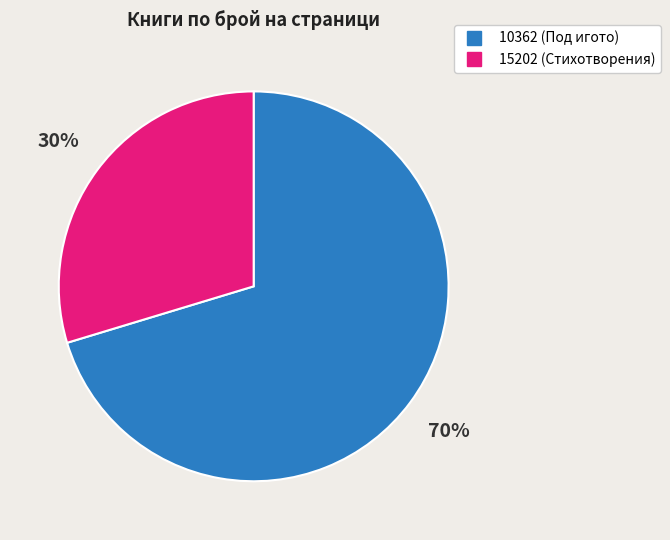

Which category has the biggest portion of the pie?

10362